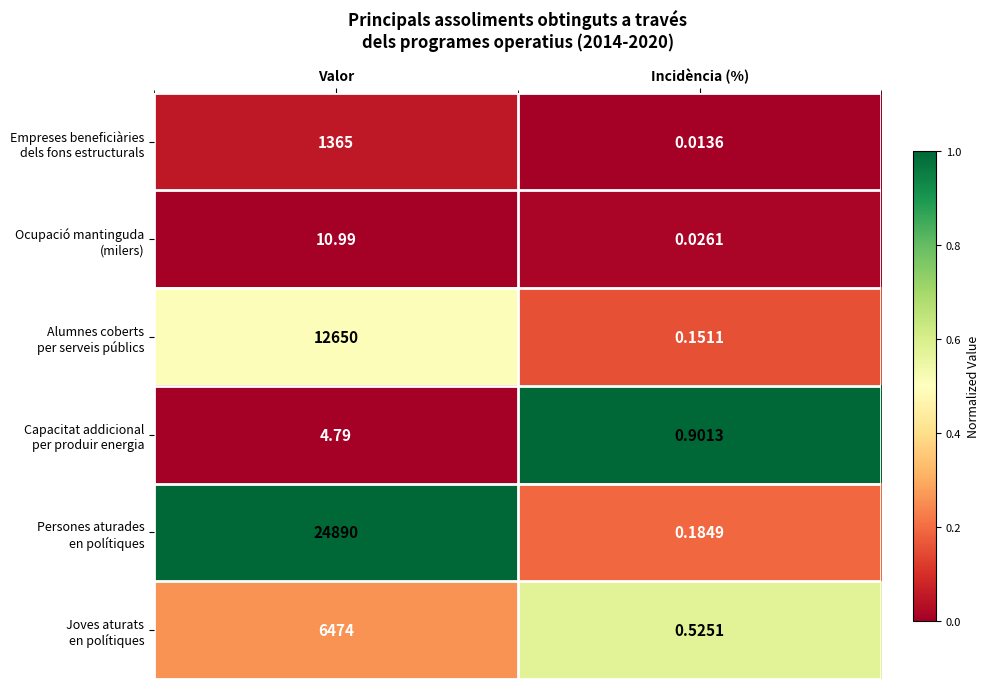

At which category does the chart reach its peak across all series?

Valor